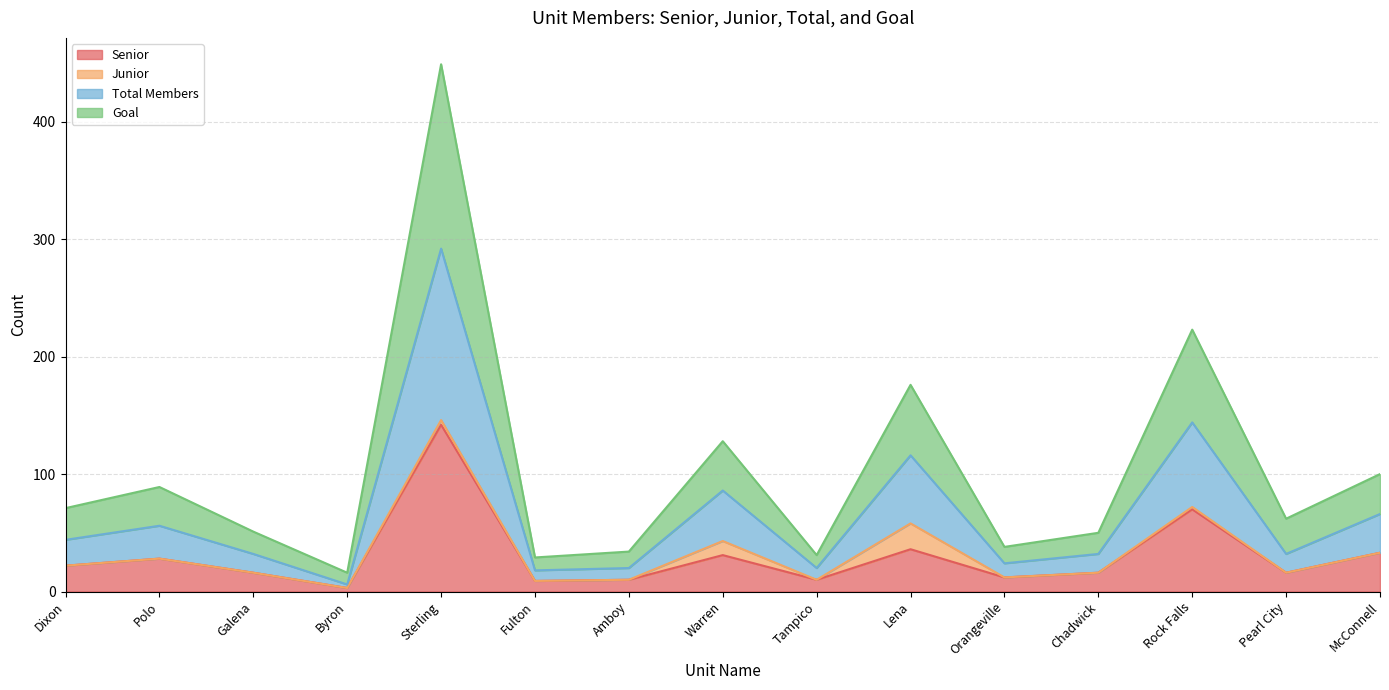

Is the value of Senior at Fulton greater than the value of Total Members at Rock Falls?

No